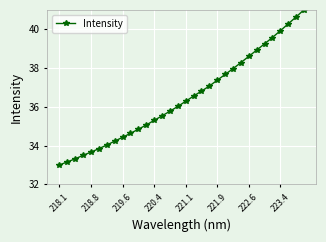

What is the difference between the maximum and minimum values?

8.0